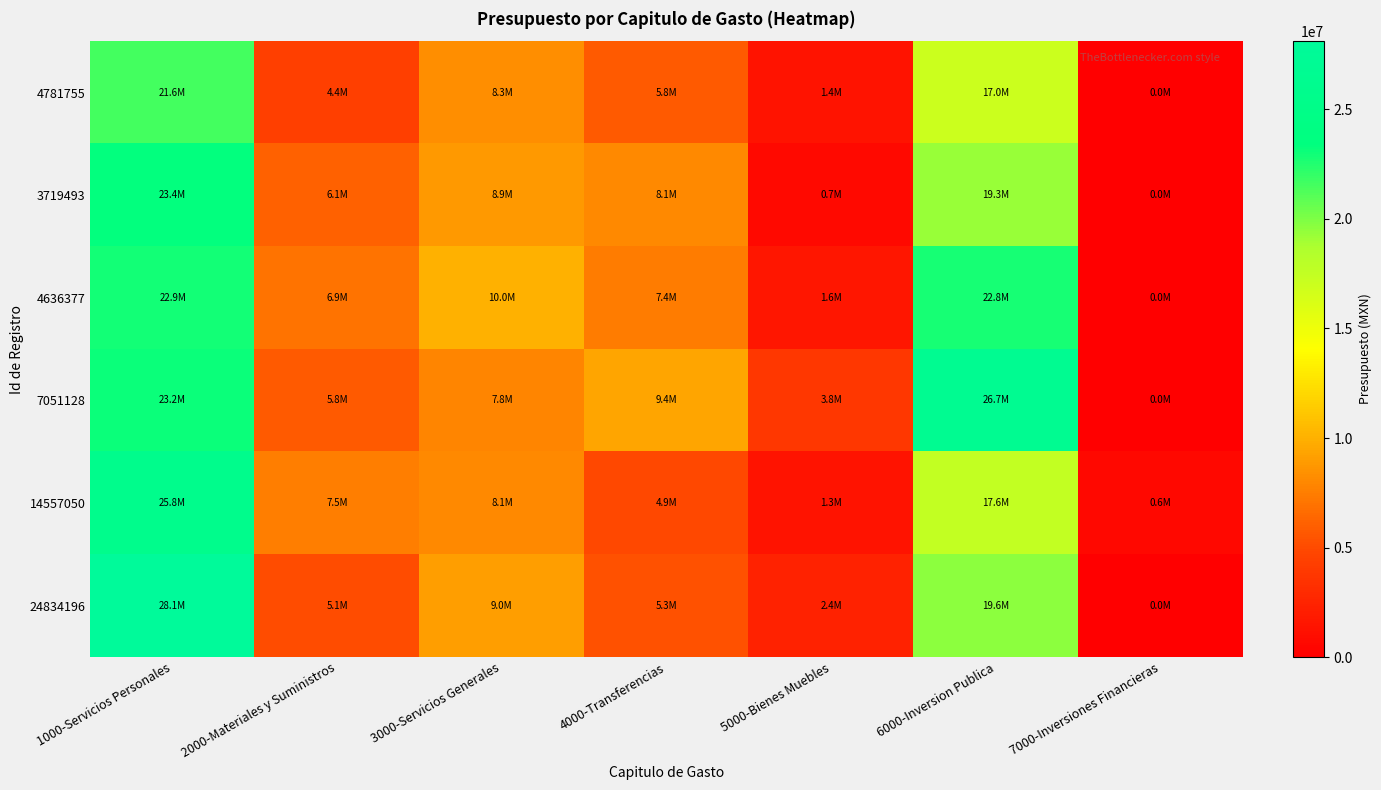

Which series has the largest range (max minus min)?

24834196